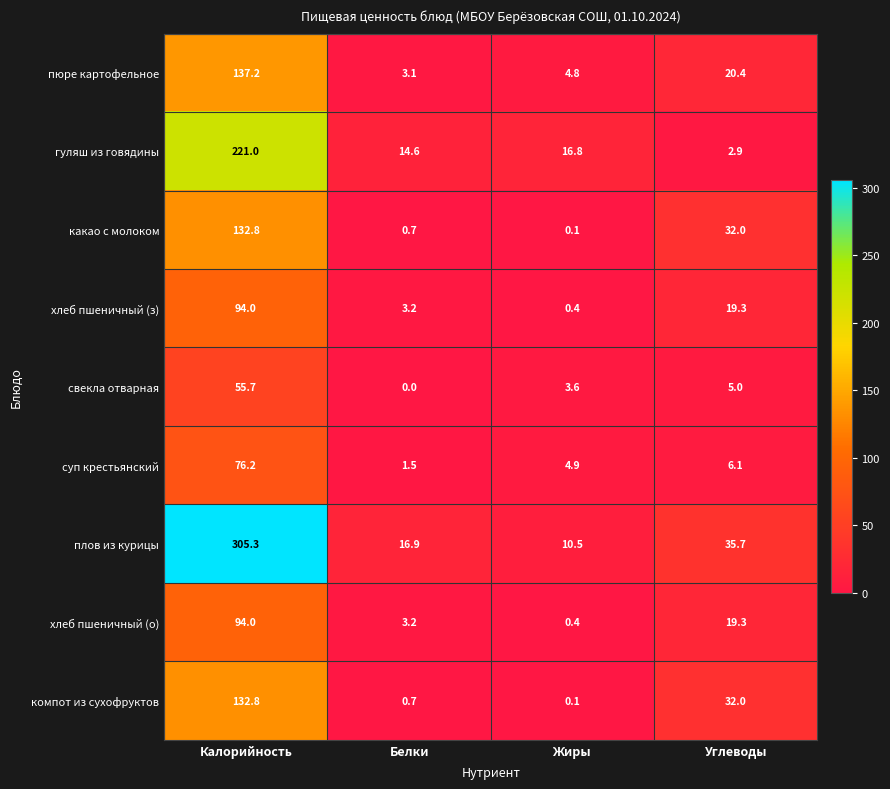

What is the difference between the maximum and minimum values in the какао с молоком series?

132.7